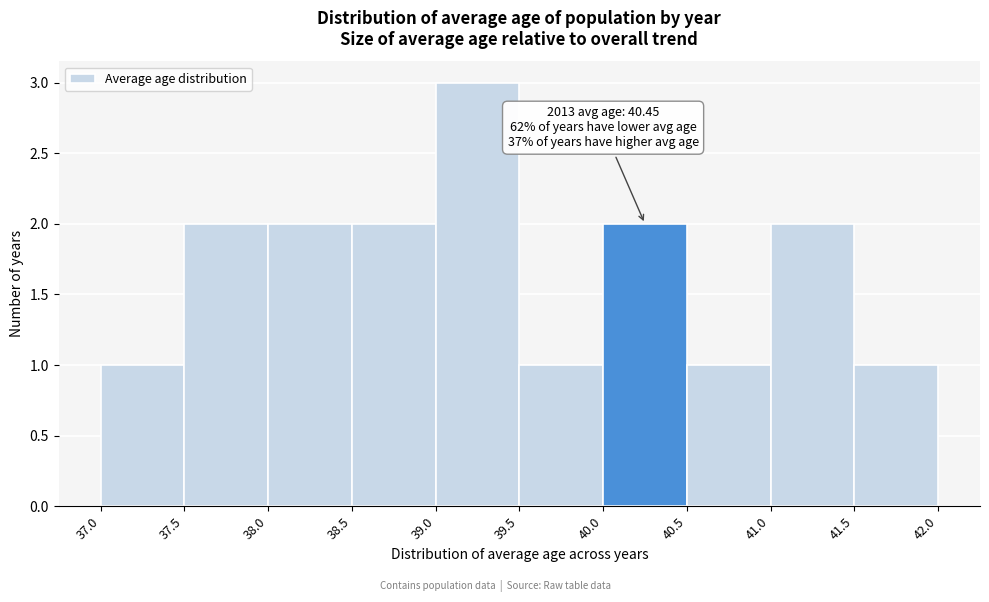

Which range on the x-axis has the tallest bar?

39.0 to 39.5